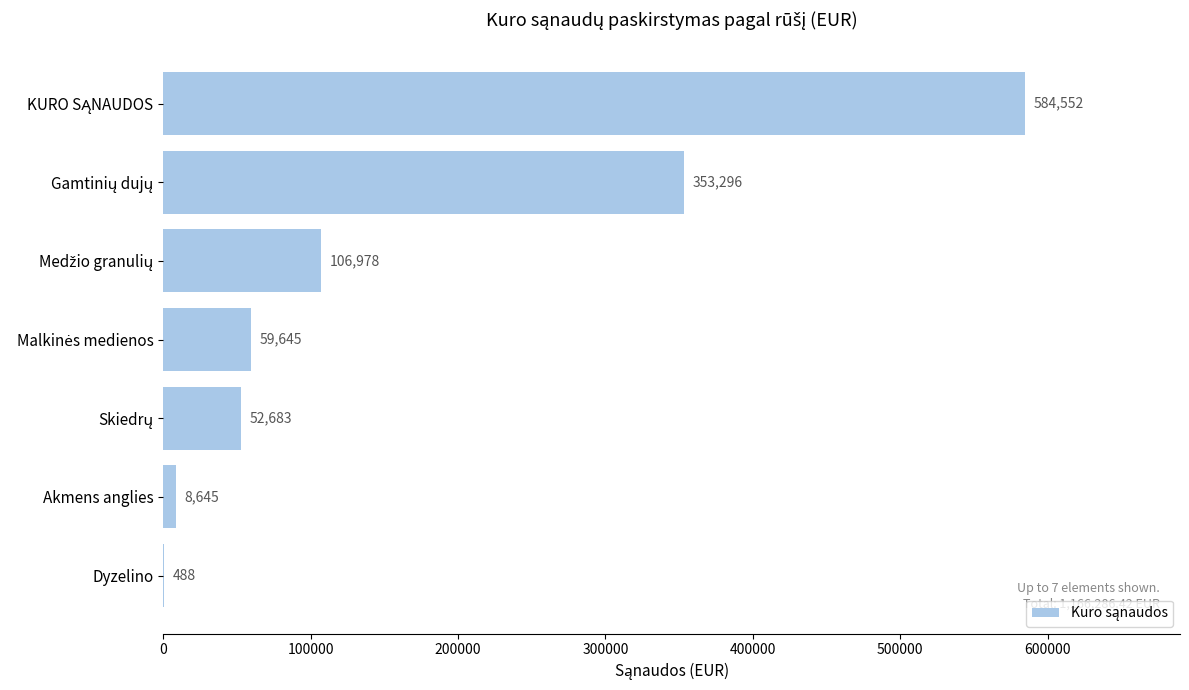

What is the maximum value shown in the chart?

584551.7